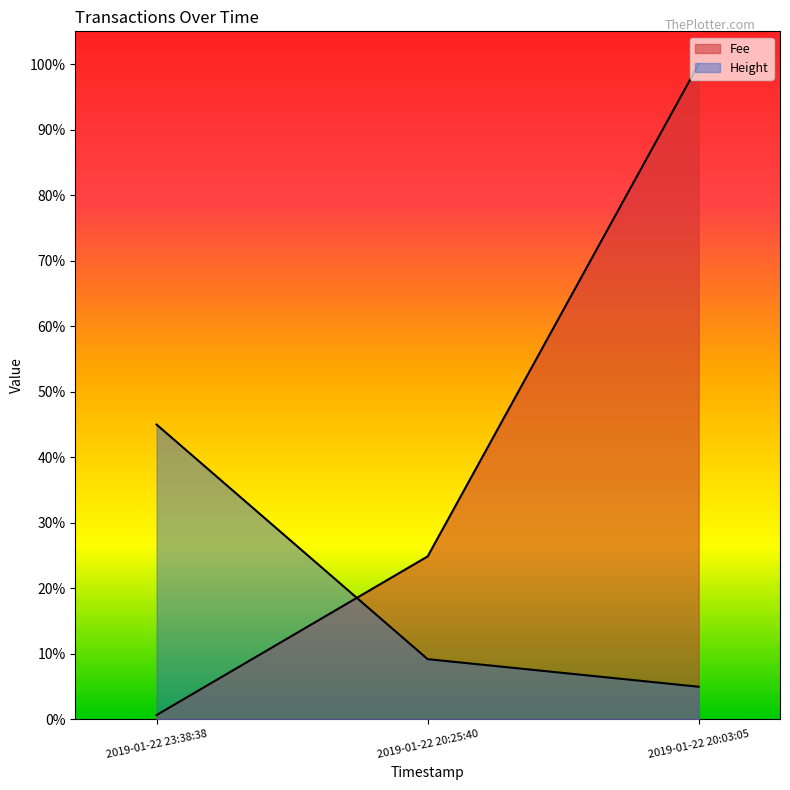

Reading right to left, list all the values displayed in this chart.

Fee: 2019-01-22 20:03:05=1.0	2019-01-22 20:25:40=0.2	2019-01-22 23:38:38=0.0
Height: 2019-01-22 20:03:05=0.1	2019-01-22 20:25:40=0.1	2019-01-22 23:38:38=0.4